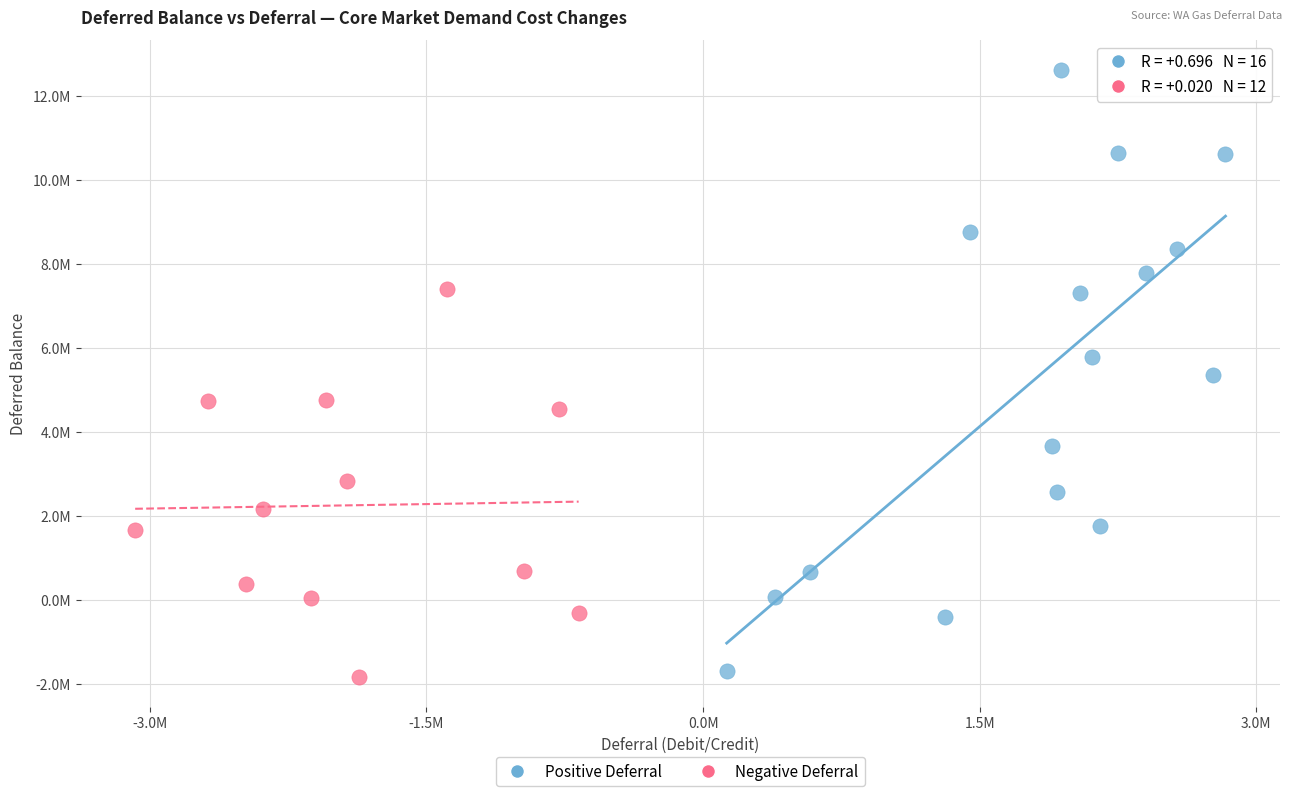

Which series reaches the maximum Y coordinate?

Positive Deferral